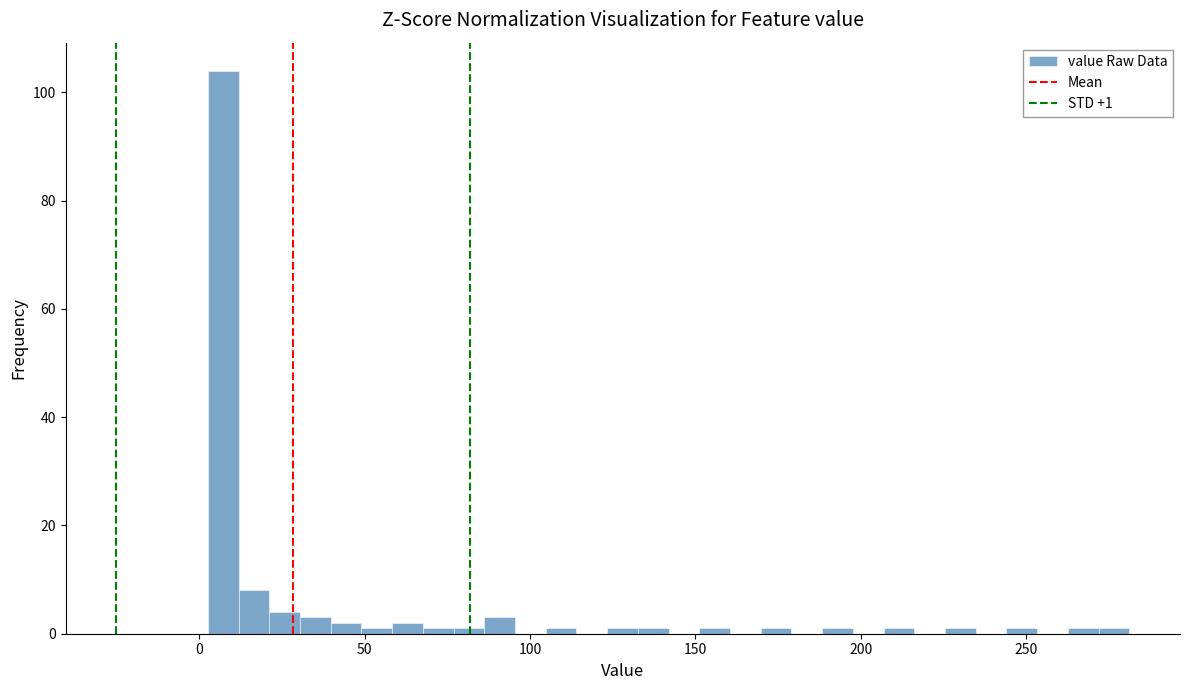

Around what value on the x-axis is the tallest bar? Give the approximate position of its centre, as read against the axis.

5